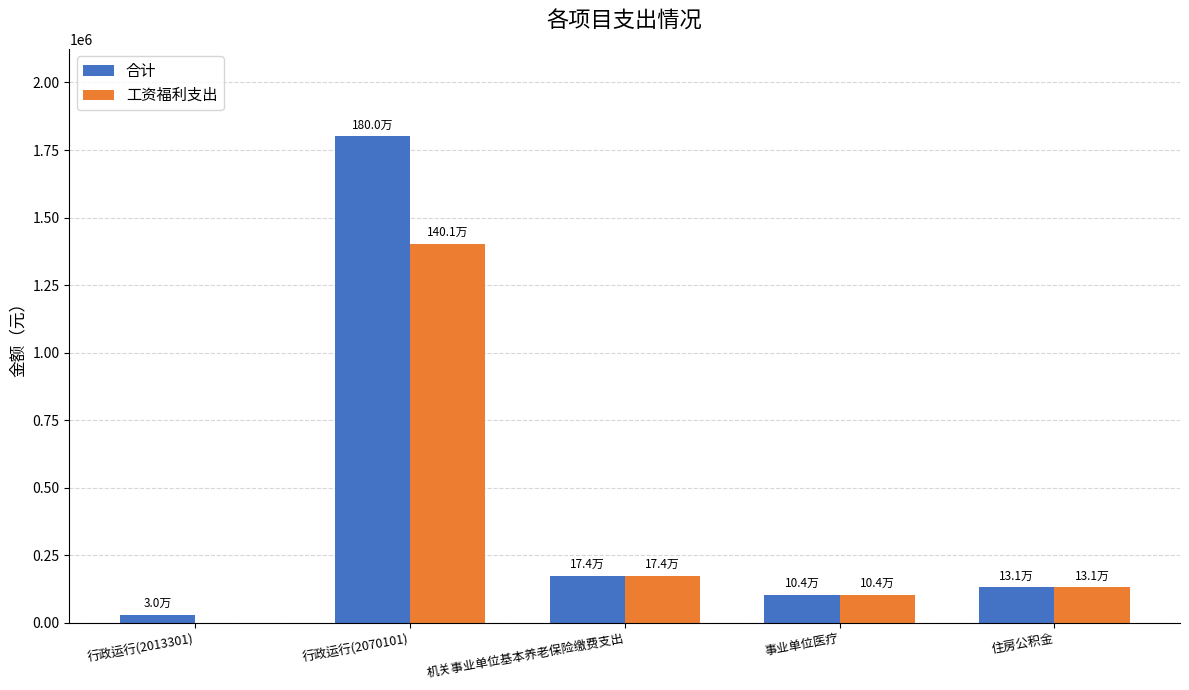

What is the sum of all 合计 values?

2239777.7